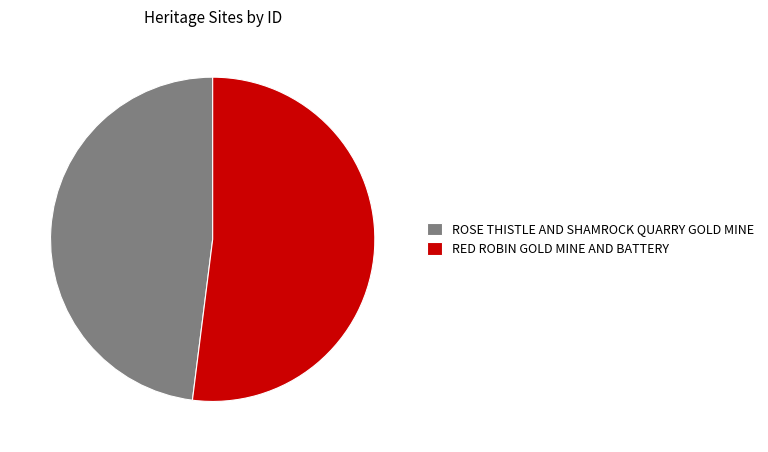

True or false: ROSE THISTLE AND SHAMROCK QUARRY GOLD MINE accounts for 58% of the total.

False